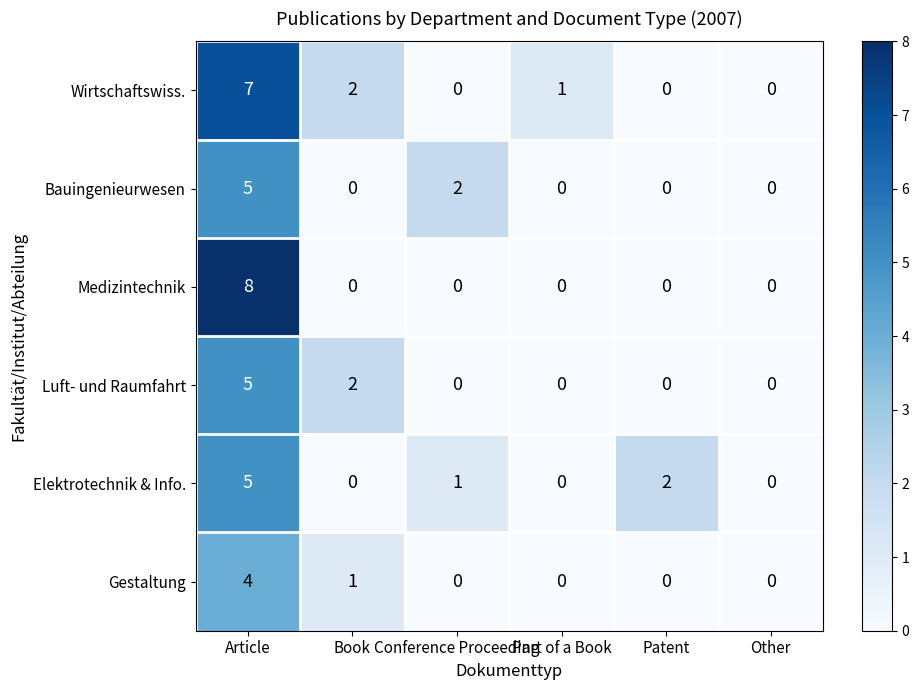

What value does the Medizintechnik series have at Article?

8